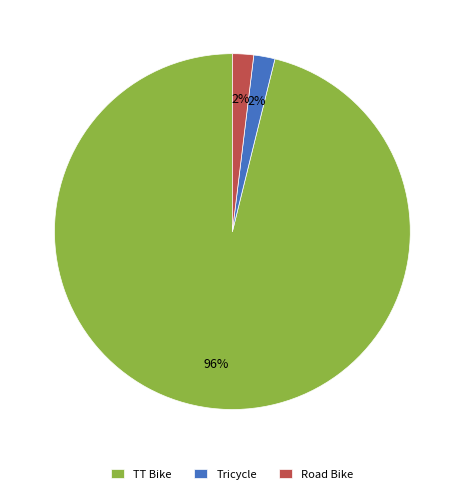

Which slice is the largest?

TT Bike